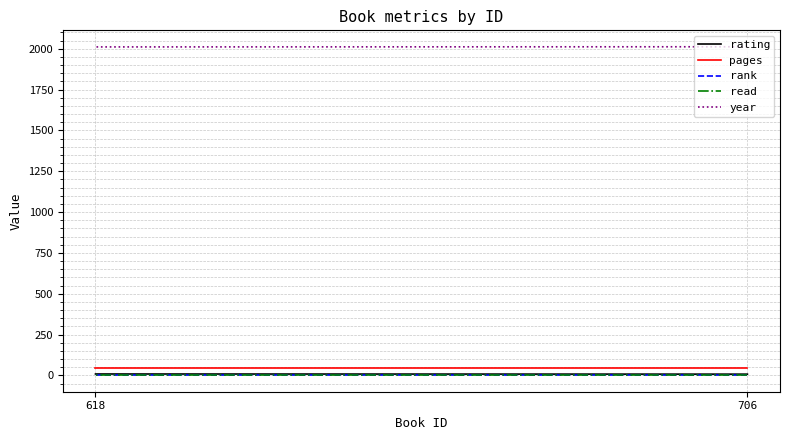

Is it true that read equals 1 at 618?

False